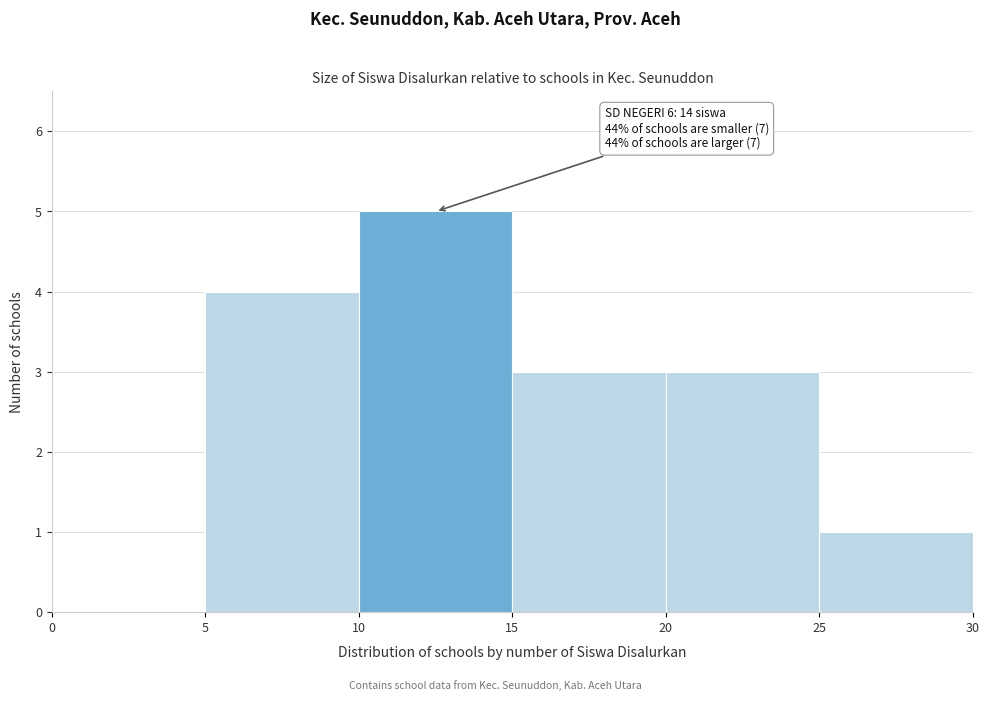

Which range on the x-axis has the tallest bar?

10 to 15